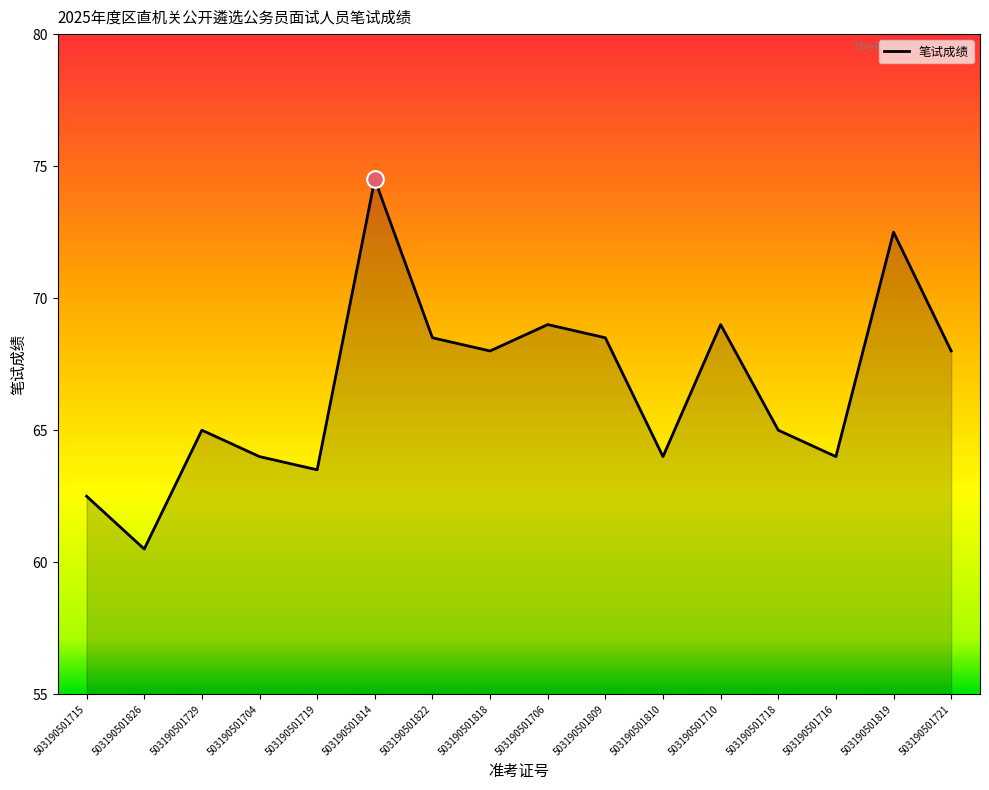

Reading left to right, extract all data points from this chart.

62.5	60.5	65.0	64.0	63.5	74.5	68.5	68.0	69.0	68.5	64.0	69.0	65.0	64.0	72.5	68.0